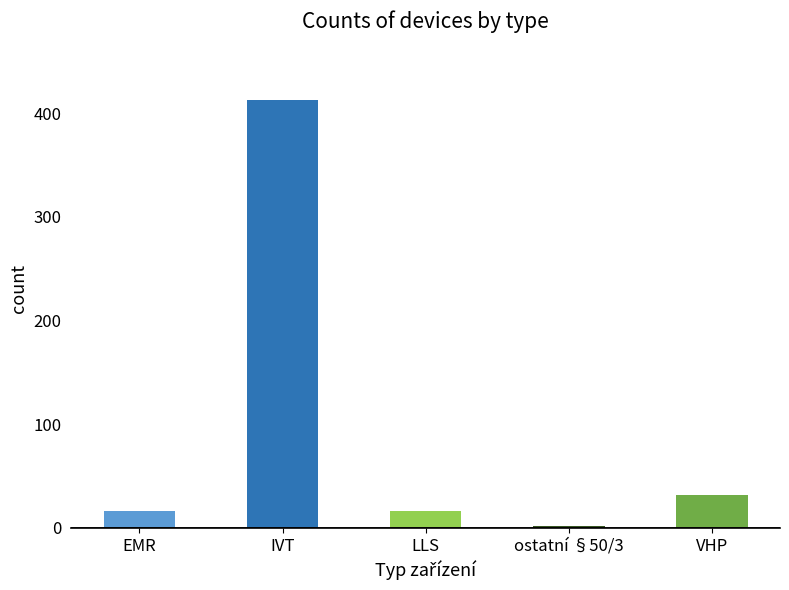

What is the difference between the second highest and second lowest values?

16